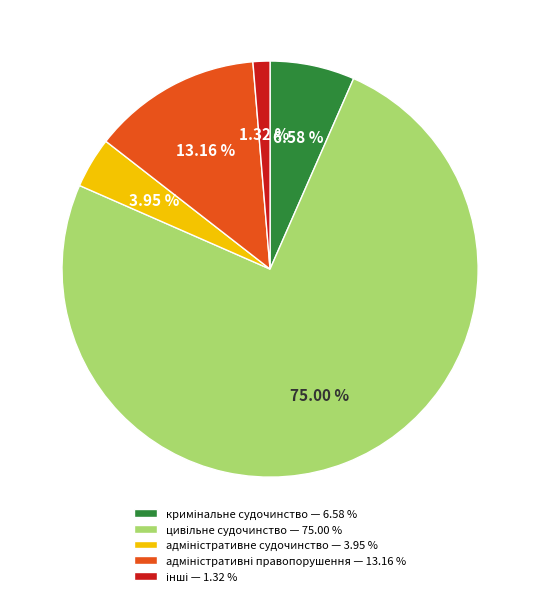

Is there a majority slice in this chart?

Yes